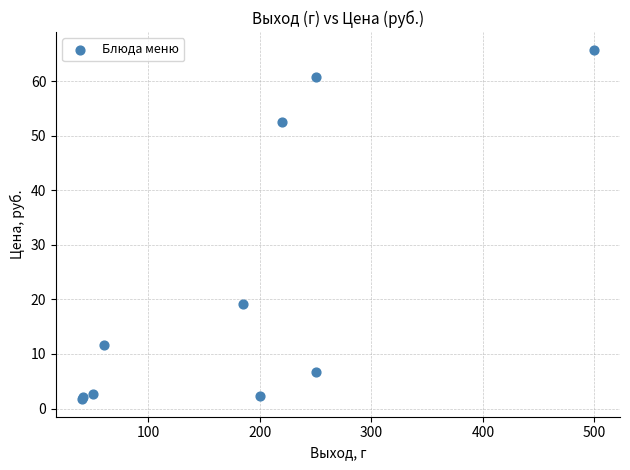

What Y value in the scatter plot is closest to 33?

19.1